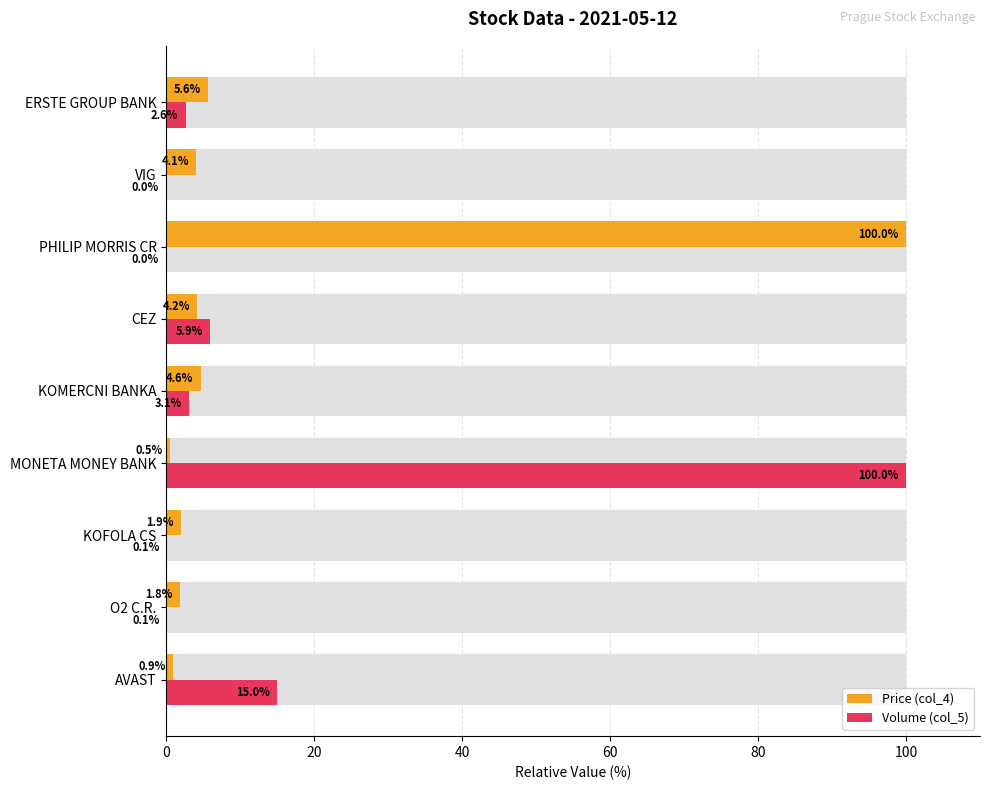

Which series has the largest total across all categories?

Volume (col_5)